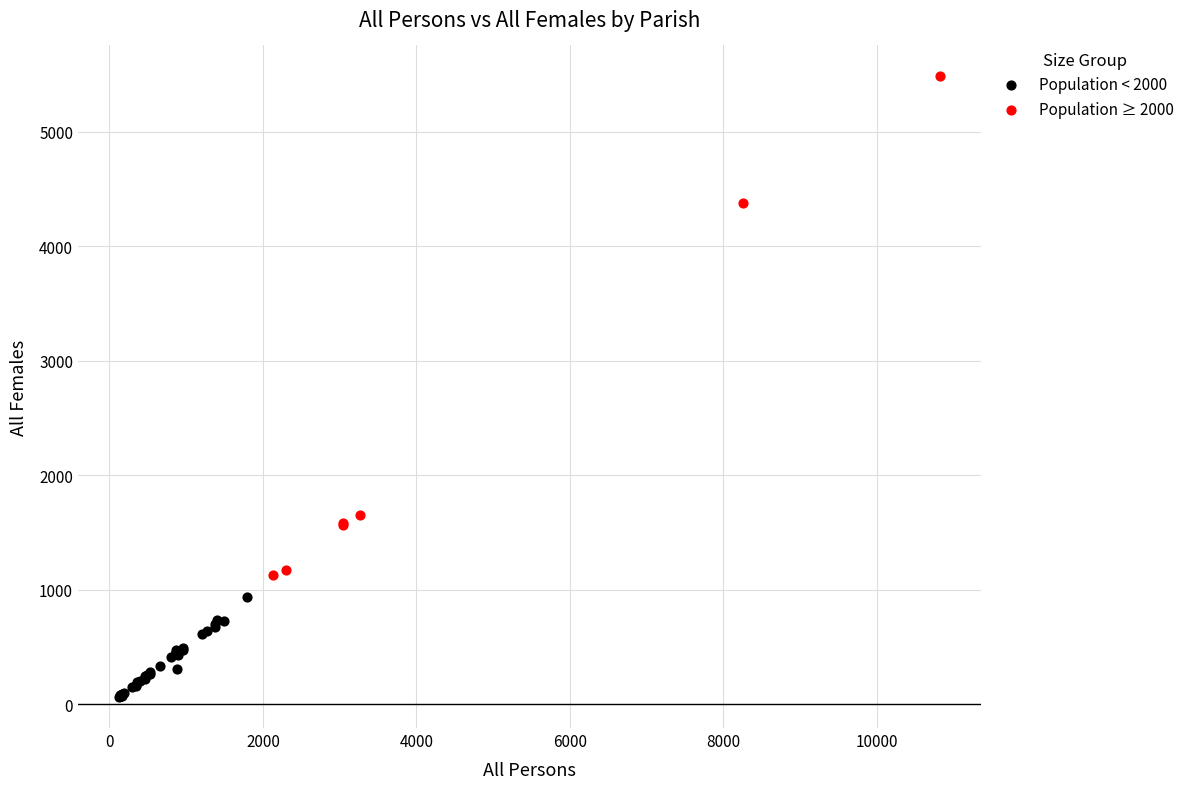

Which series reaches the minimum Y coordinate?

Population < 2000